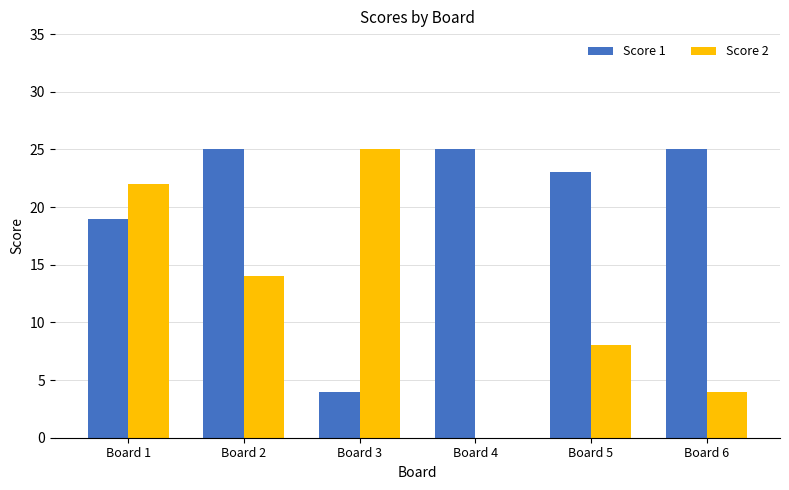

Reading right to left, list all the values displayed in this chart.

Score 1: 25	23	25	4	25	19
Score 2: 4	8	0	25	14	22